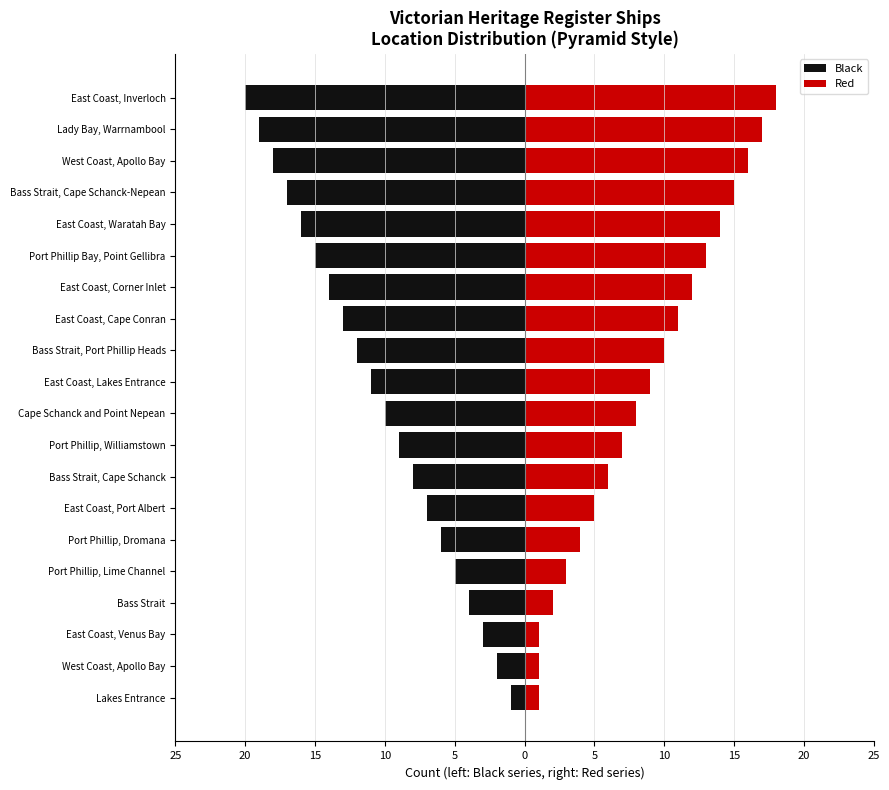

The Black series shows -9 at Port Phillip, Williamstown. True or false?

True